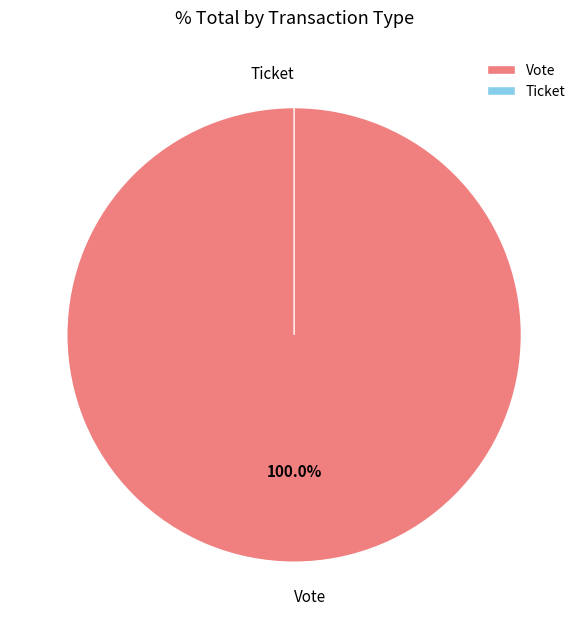

To the nearest percent, what portion does Vote represent?

100%